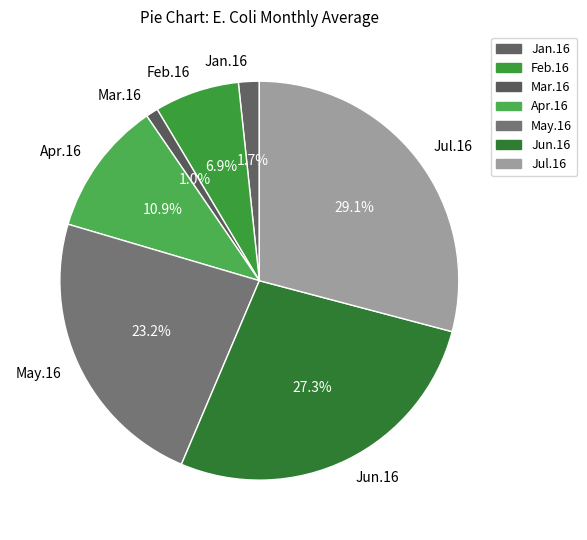

Is there any slice that represents more than half of the pie?

No